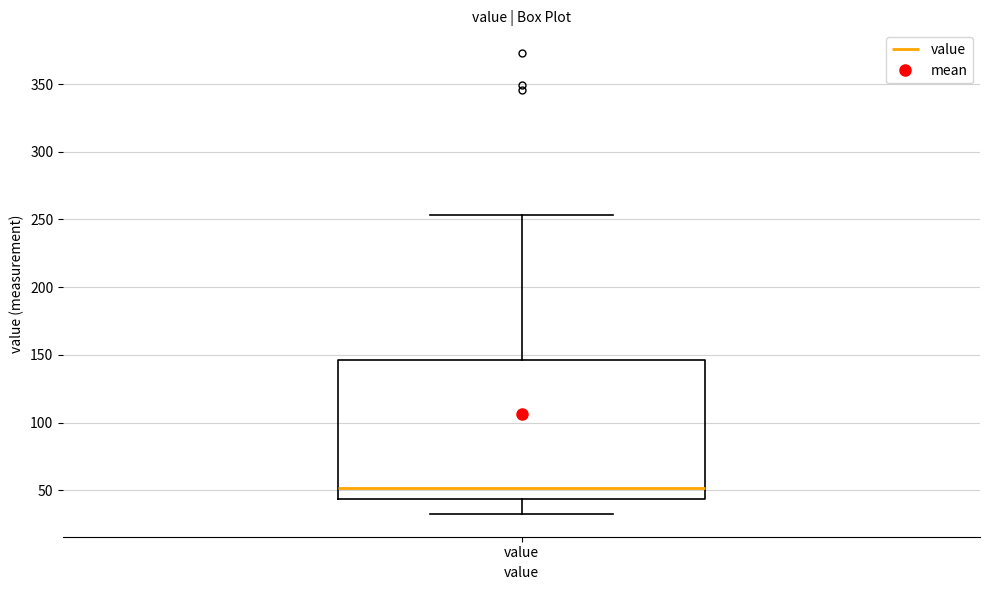

Read this box plot against the y-axis: the position of the median line, the range covered by the box, and the ends of both whiskers. The values are not printed on the chart, so give them approximately, as read against the axis.

median 50, box 45 to 145, whiskers 35 to 255